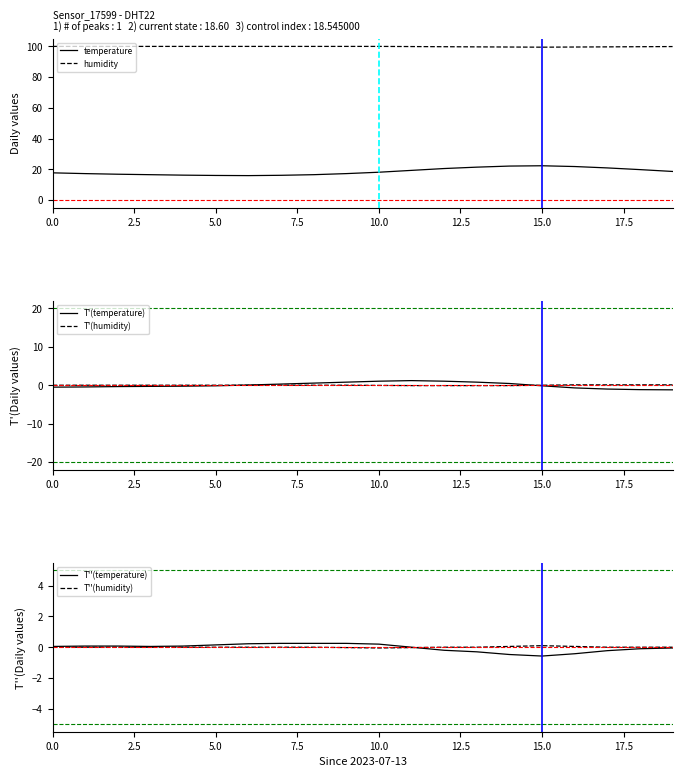

True or false: temperature and humidity intersect in this chart.

False